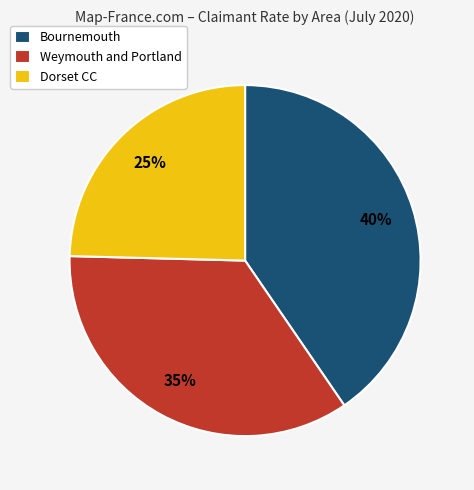

What is the largest slice in the pie chart?

Bournemouth